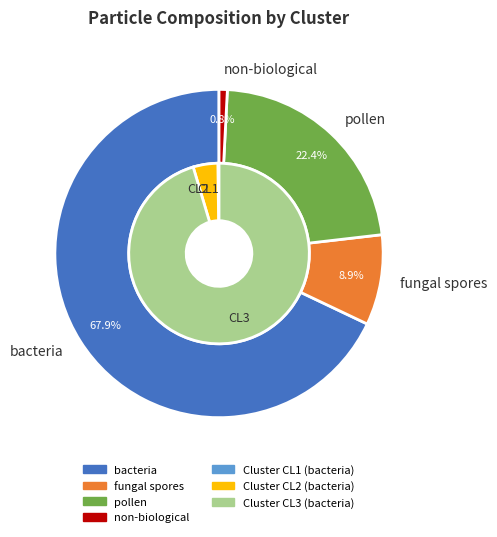

How much of the chart is everything except CL2?

95.6%